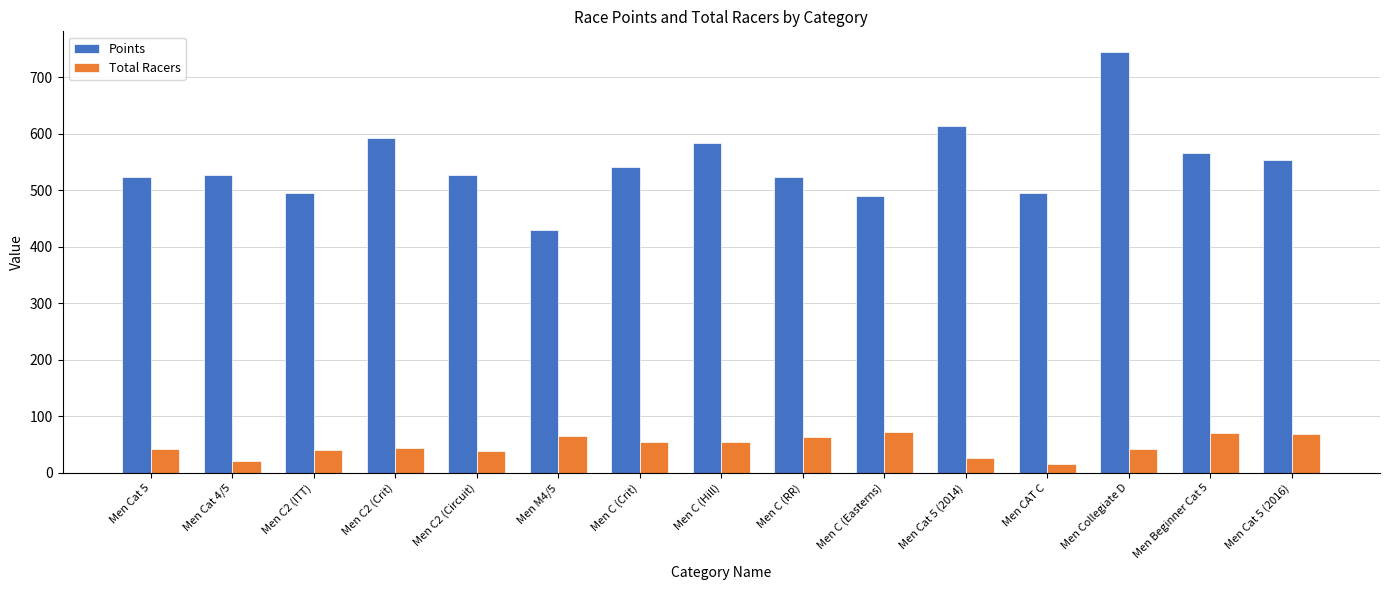

What is the approximate value of Total Racers at Men C2 (Circuit)?

39.0